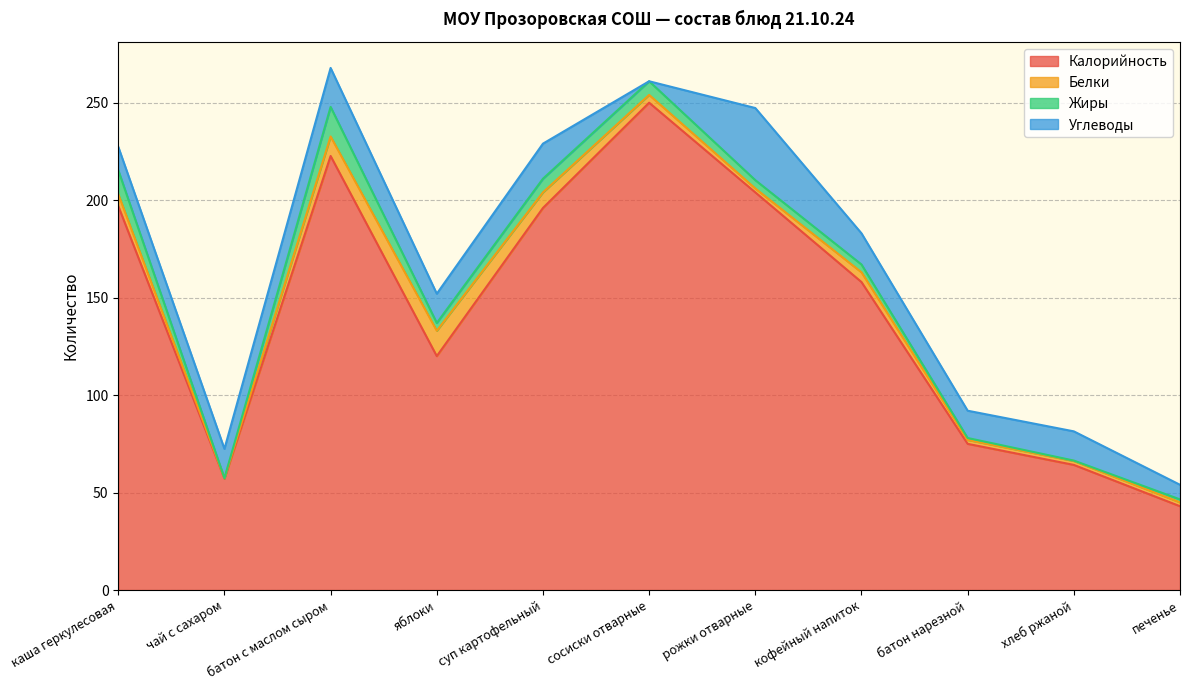

True or false: Белки and Жиры intersect in this chart.

True